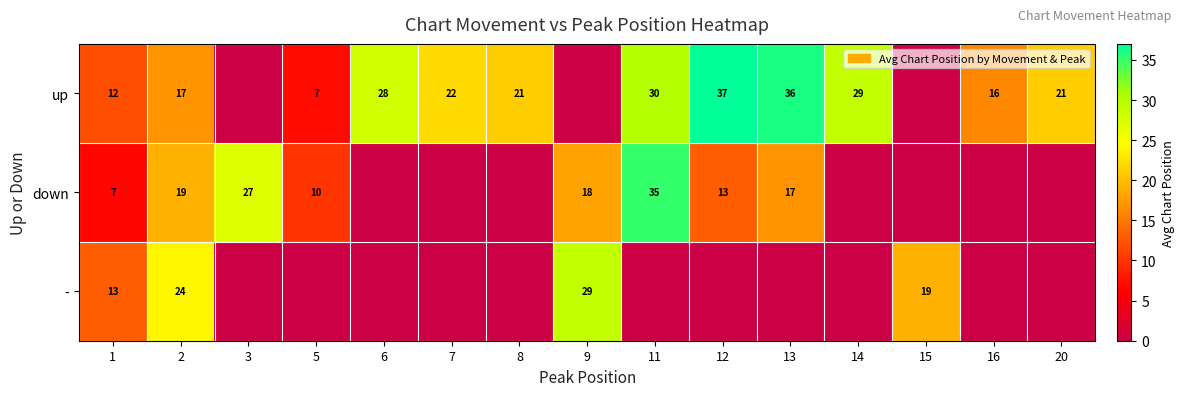

Count the number of categories in the chart.

15